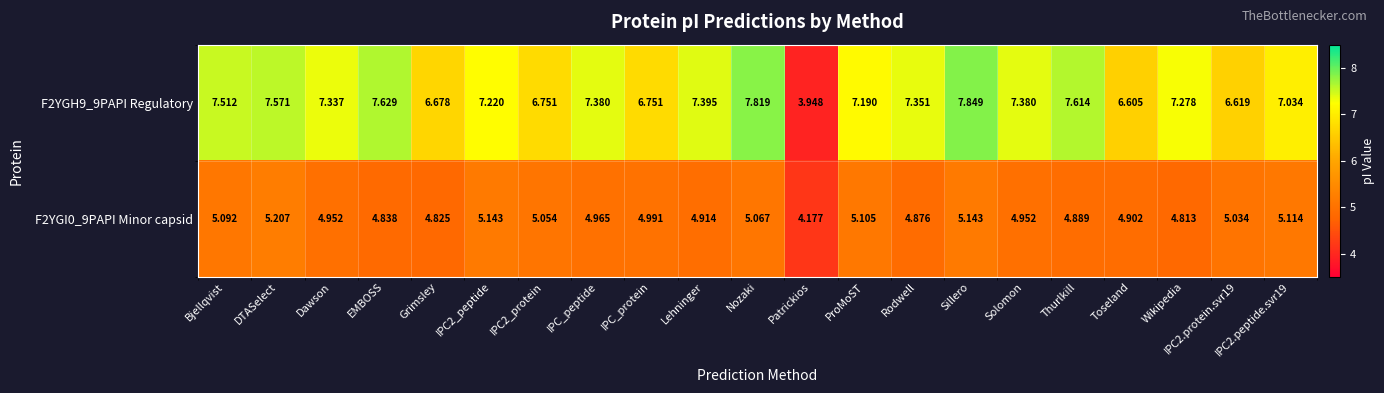

At which label does F2YGH9_9PAPI Regulatory first exceed 7?

Bjellqvist